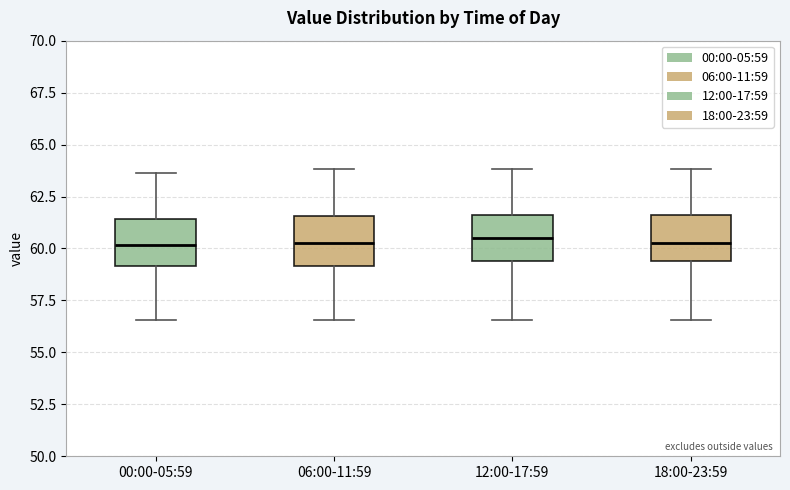

Reading left to right, read every box against the y-axis: the position of its median line, the range the box covers, and the ends of its whiskers. The values are not printed on the chart, so give them approximately, as read against the axis.

00:00-05:59: median 60.0, box 59.0 to 61.5, whiskers 56.5 to 63.5
06:00-11:59: median 60.5, box 59.0 to 61.5, whiskers 56.5 to 64.0
12:00-17:59: median 60.5, box 59.5 to 61.5, whiskers 56.5 to 64.0
18:00-23:59: median 60.5, box 59.5 to 61.5, whiskers 56.5 to 64.0